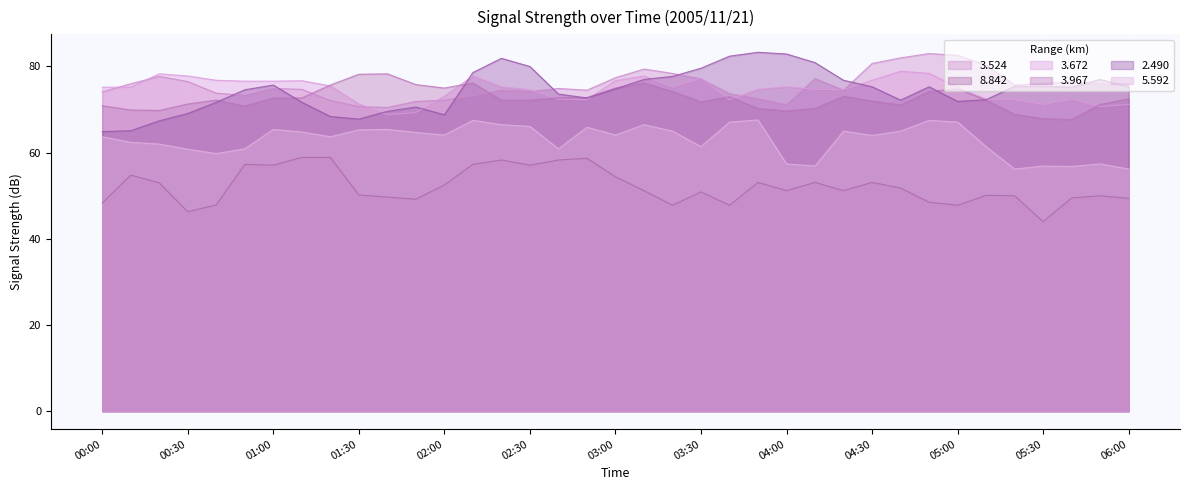

True or false: 3.672 has a value of 71.2 at 05:30.

True